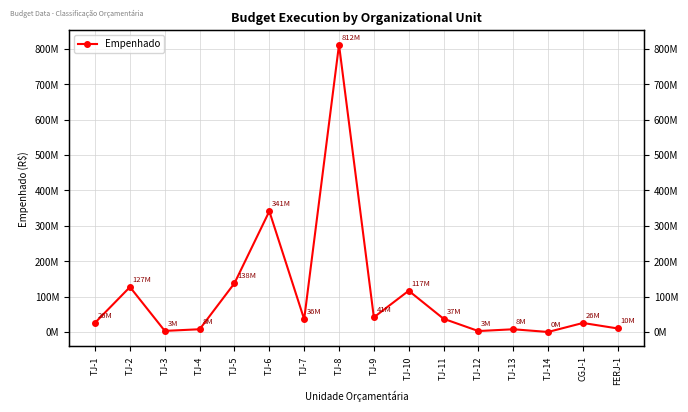

Which has a higher value, TJ-11 or TJ-5?

TJ-5